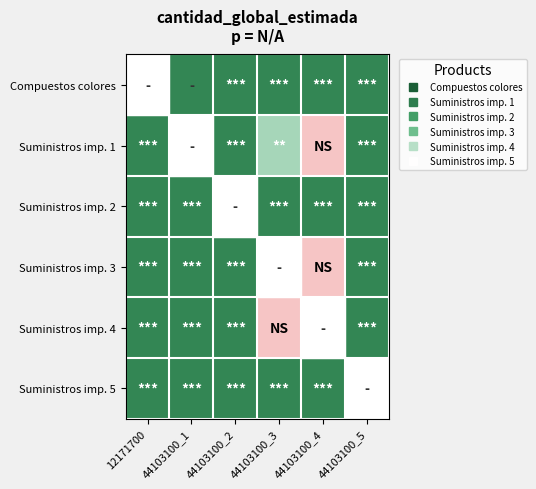

Between 44103100_2 and 44103100_5, which is larger?

44103100_2